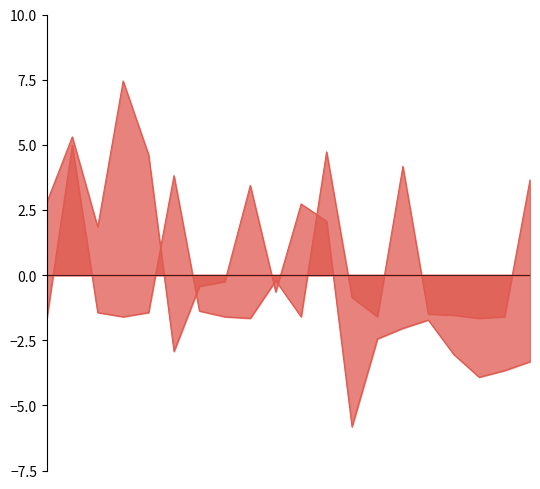

What is the value of the Samples point at the 16th from the left?

-1.7